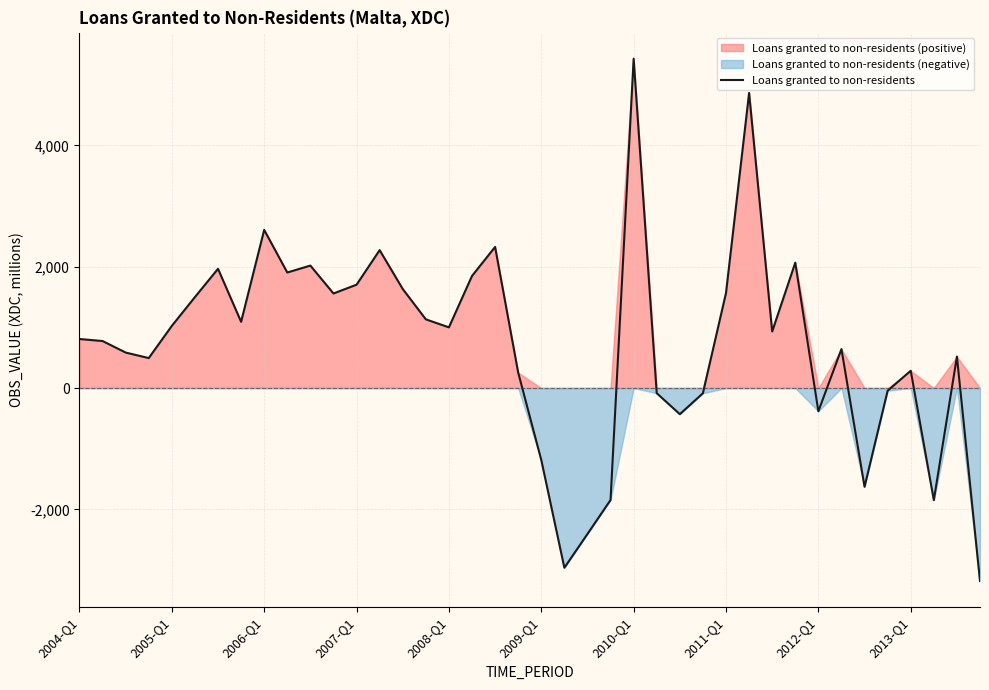

How many series are shown in this chart?

1